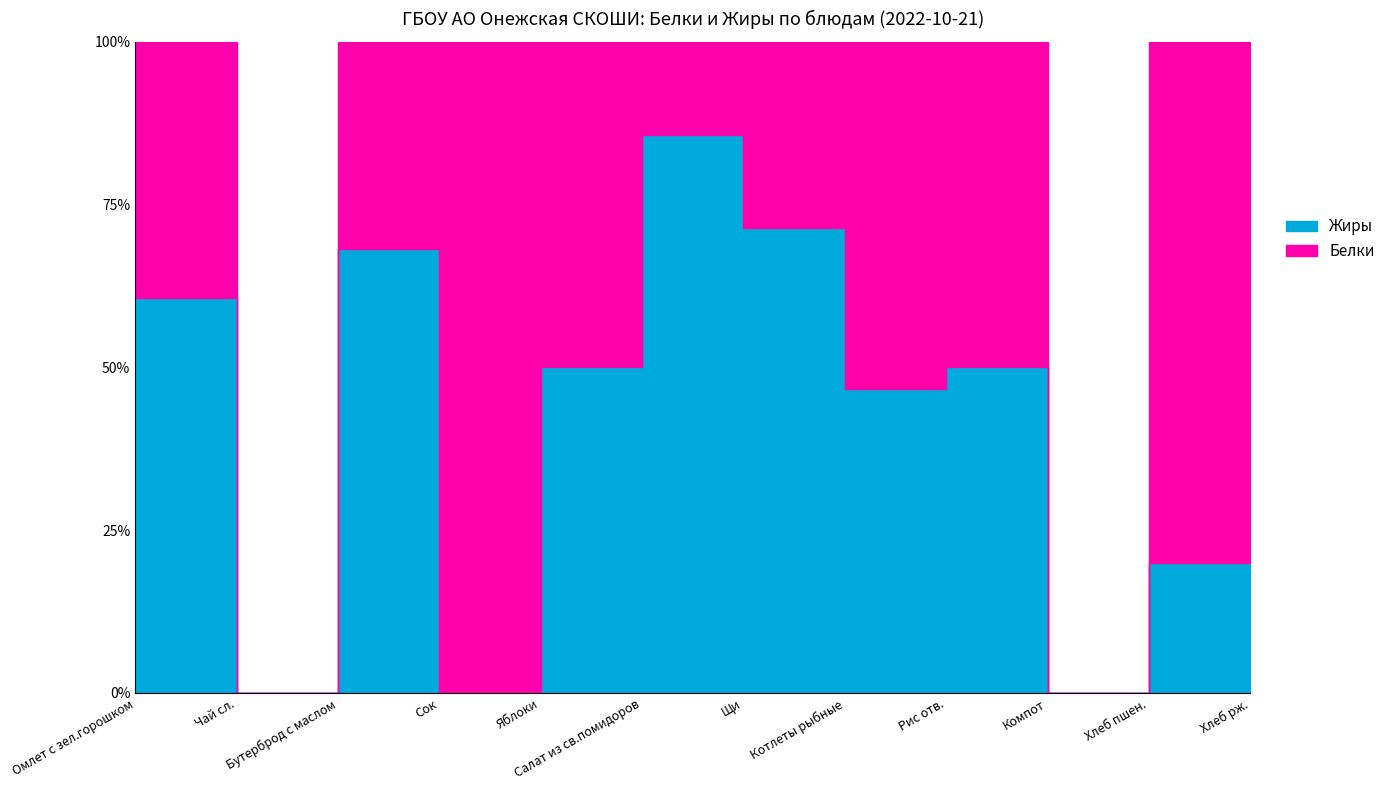

Count the number of data series in this chart.

2